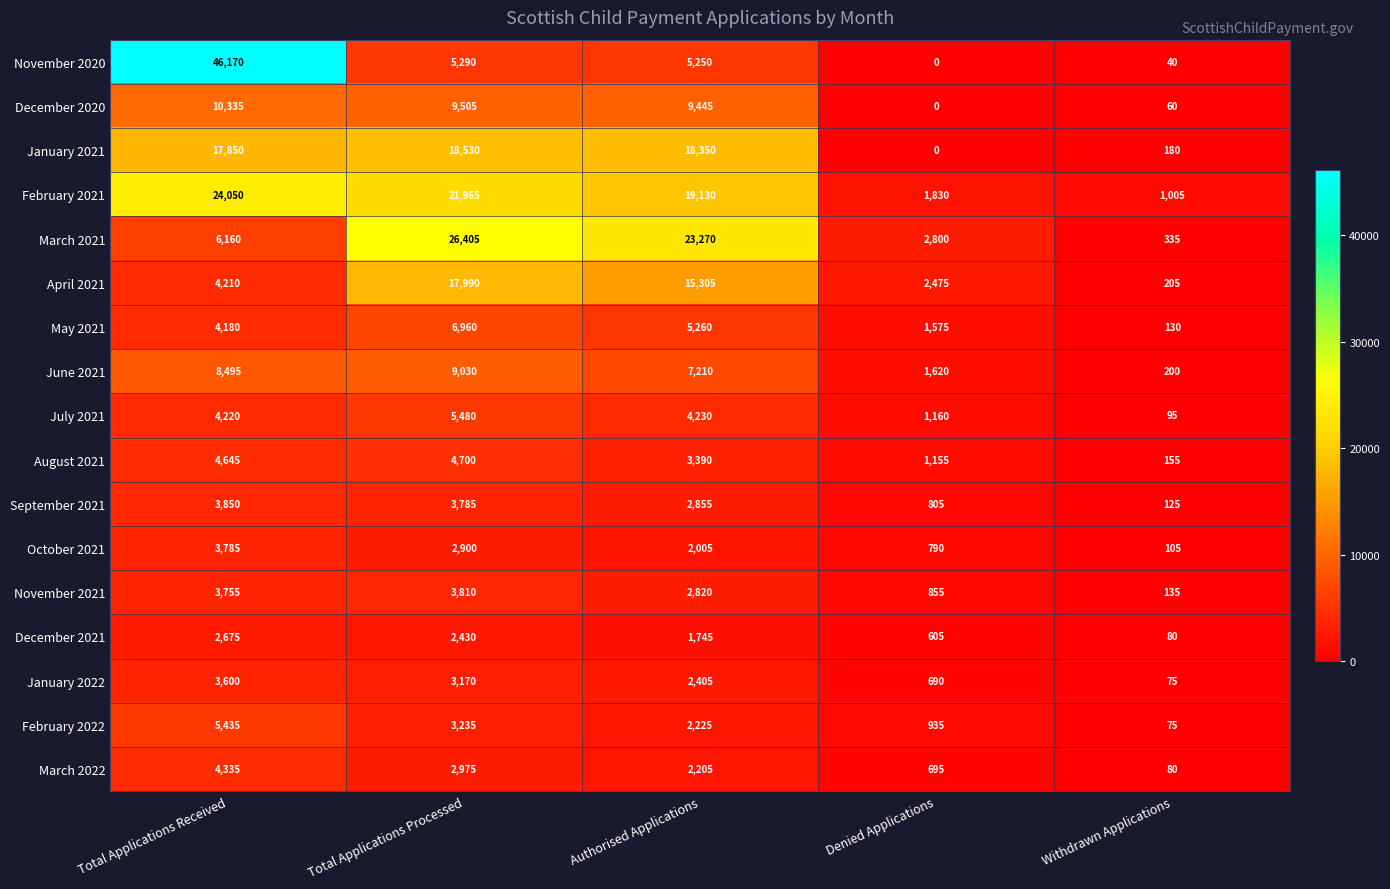

What is the spread (max minus min) of values at Denied Applications?

2800